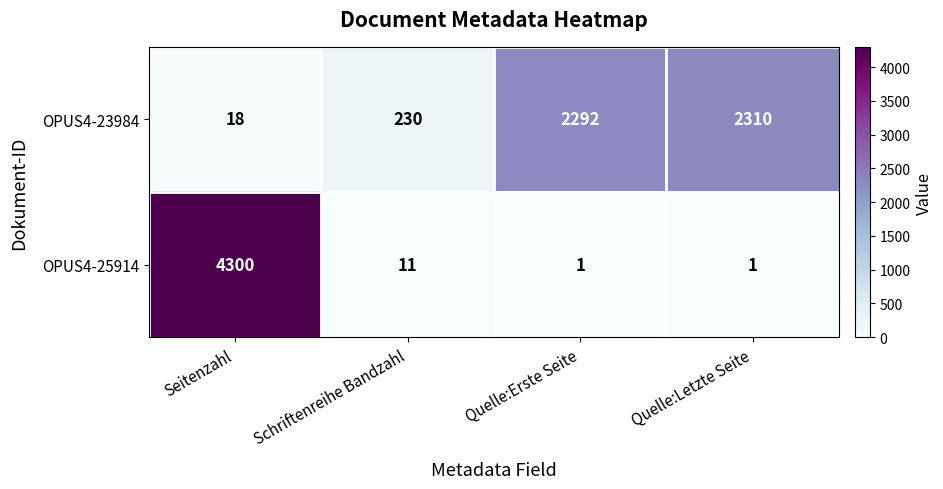

What is the difference between the OPUS4-25914 values at Seitenzahl and Schriftenreihe Bandzahl?

4289